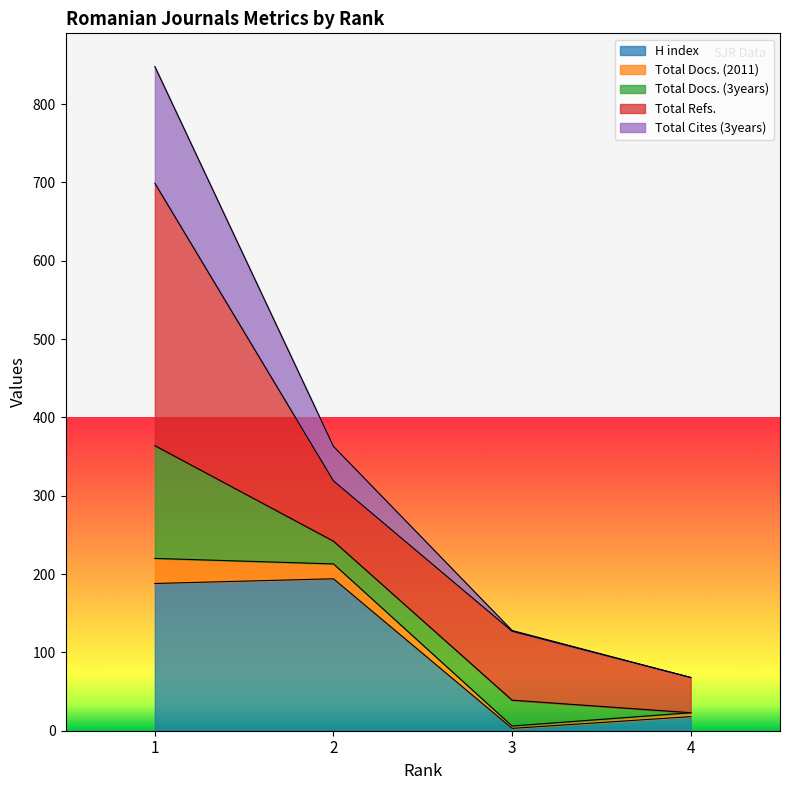

Does the chart display data point markers on the line(s)?

No